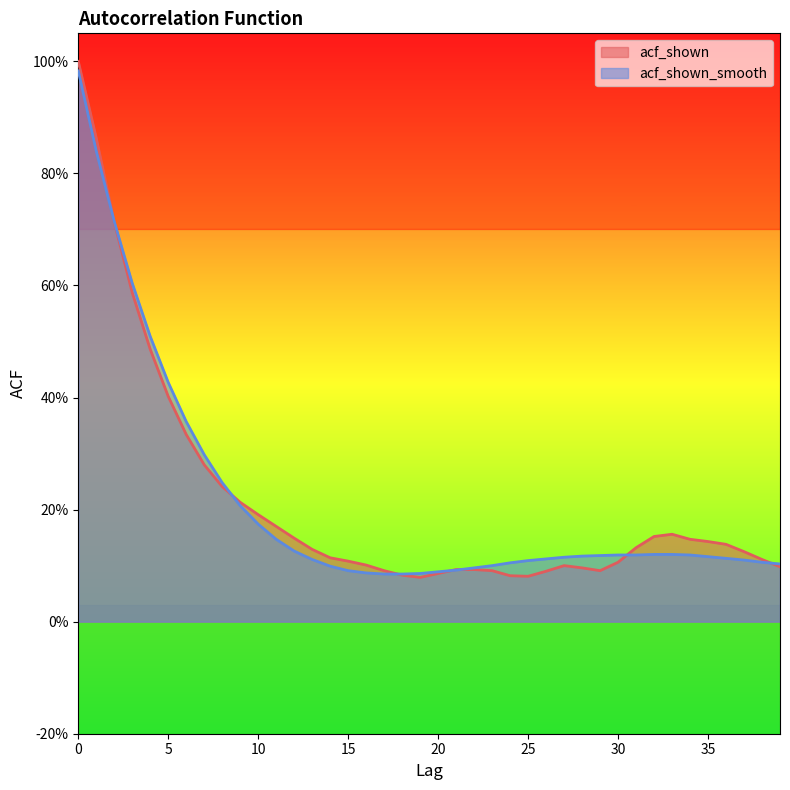

Reading right to left, extract all data points from this chart.

acf_shown: 39=0.1	38=0.1	37=0.1	36=0.1	35=0.1	34=0.1	33=0.2	32=0.2	31=0.1	30=0.1	29=0.1	28=0.1	27=0.1	26=0.1	25=0.1	24=0.1	23=0.1	22=0.1	21=0.1	20=0.1	19=0.1	18=0.1	17=0.1	16=0.1	15=0.1	14=0.1	13=0.1	12=0.1	11=0.2	10=0.2	9=0.2	8=0.2	7=0.3	6=0.3	5=0.4	4=0.5	3=0.6	2=0.7	1=0.9	0=1.0
acf_shown_smooth: 39=0.1	38=0.1	37=0.1	36=0.1	35=0.1	34=0.1	33=0.1	32=0.1	31=0.1	30=0.1	29=0.1	28=0.1	27=0.1	26=0.1	25=0.1	24=0.1	23=0.1	22=0.1	21=0.1	20=0.1	19=0.1	18=0.1	17=0.1	16=0.1	15=0.1	14=0.1	13=0.1	12=0.1	11=0.1	10=0.2	9=0.2	8=0.2	7=0.3	6=0.4	5=0.4	4=0.5	3=0.6	2=0.7	1=0.8	0=1.0